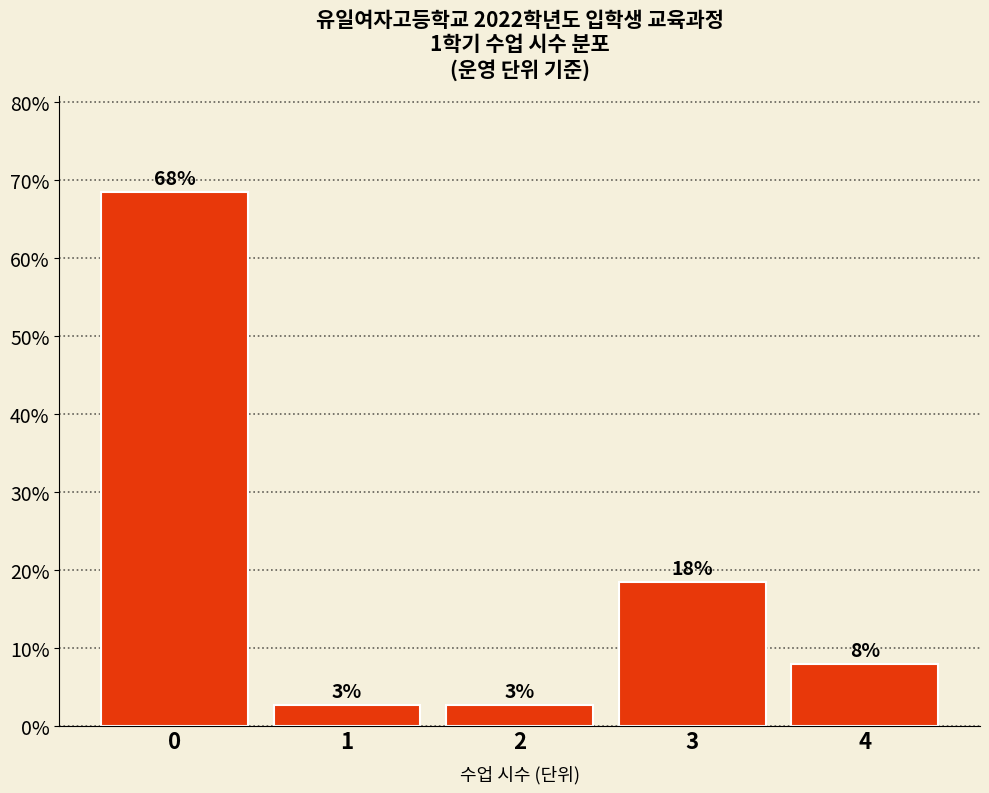

How many bars are there in total?

5